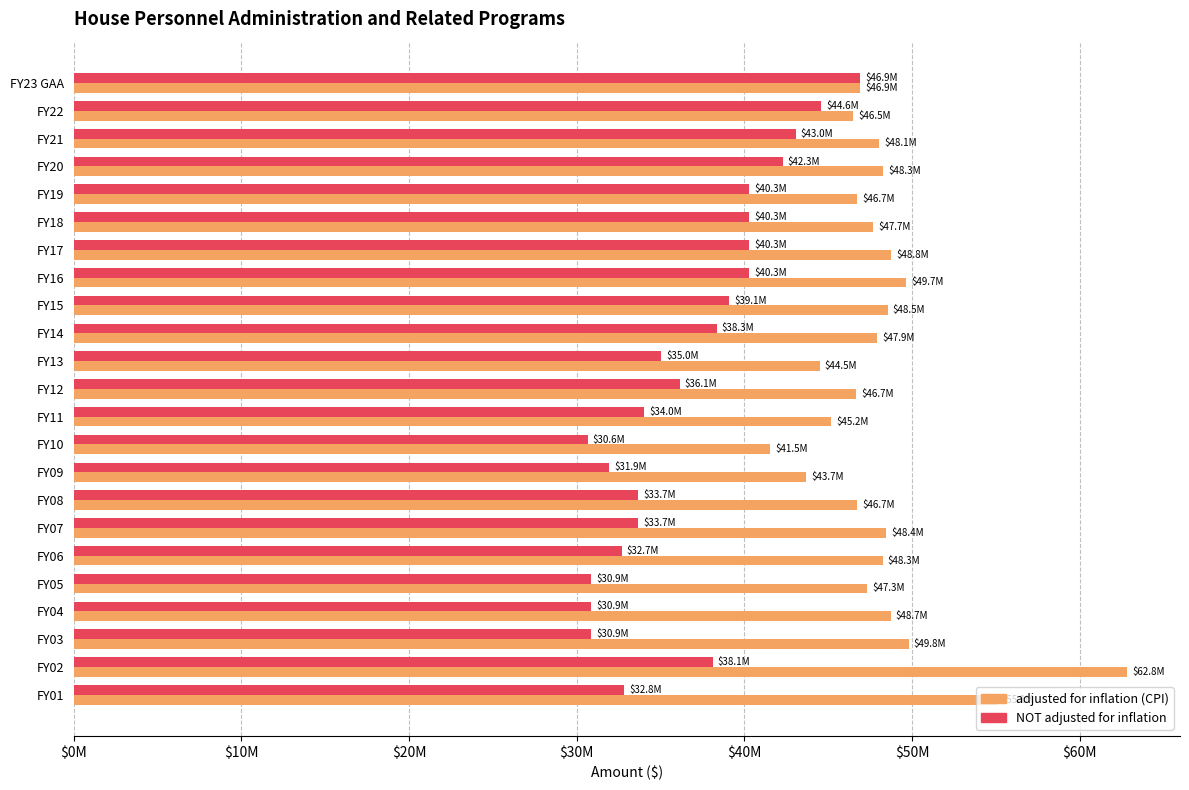

What are all the series names shown in the legend?

adjusted for inflation (CPI), NOT adjusted for inflation